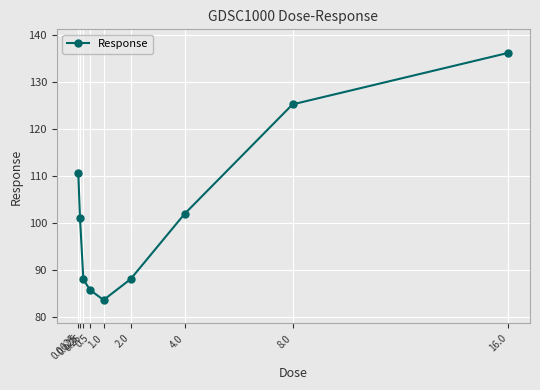

Reading right to left, list all the values displayed in this chart.

16.0=136.2	8.0=125.2	4.0=101.9	2.0=88.0	1.0=83.6	0.5=85.7	0.25=88.0	0.125=101.1	0.0625=110.7